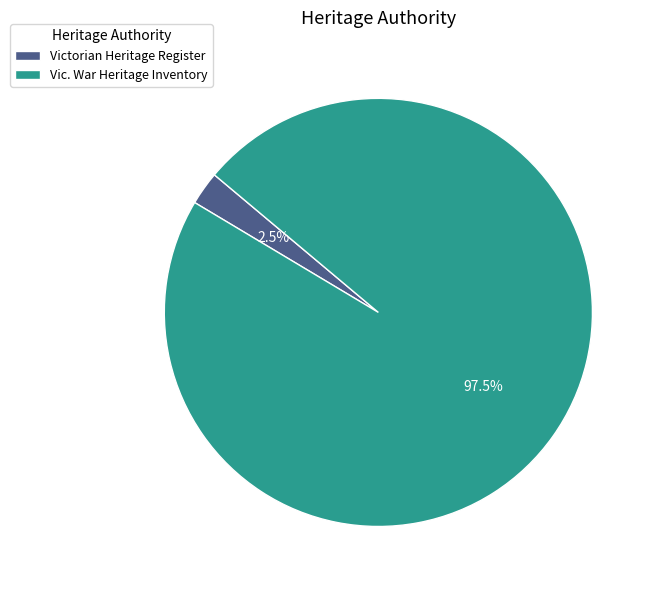

Which slice is the largest?

Vic. War Heritage Inventory